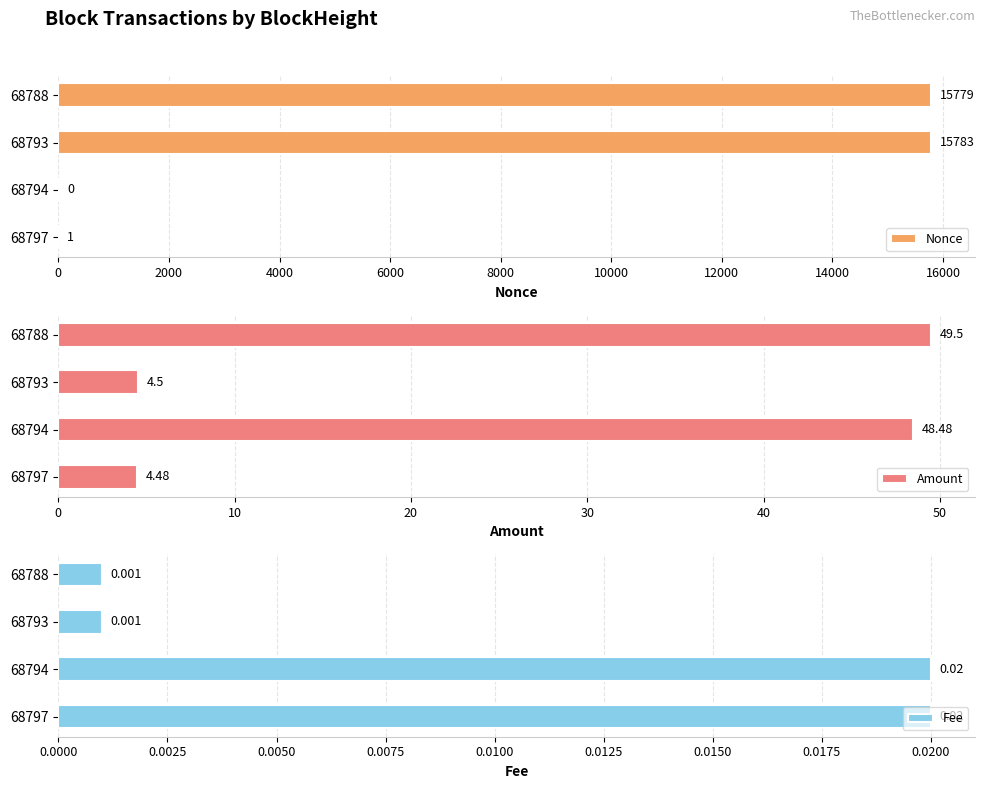

The value of Nonce at 6000 is 23257.3. True or false?

False